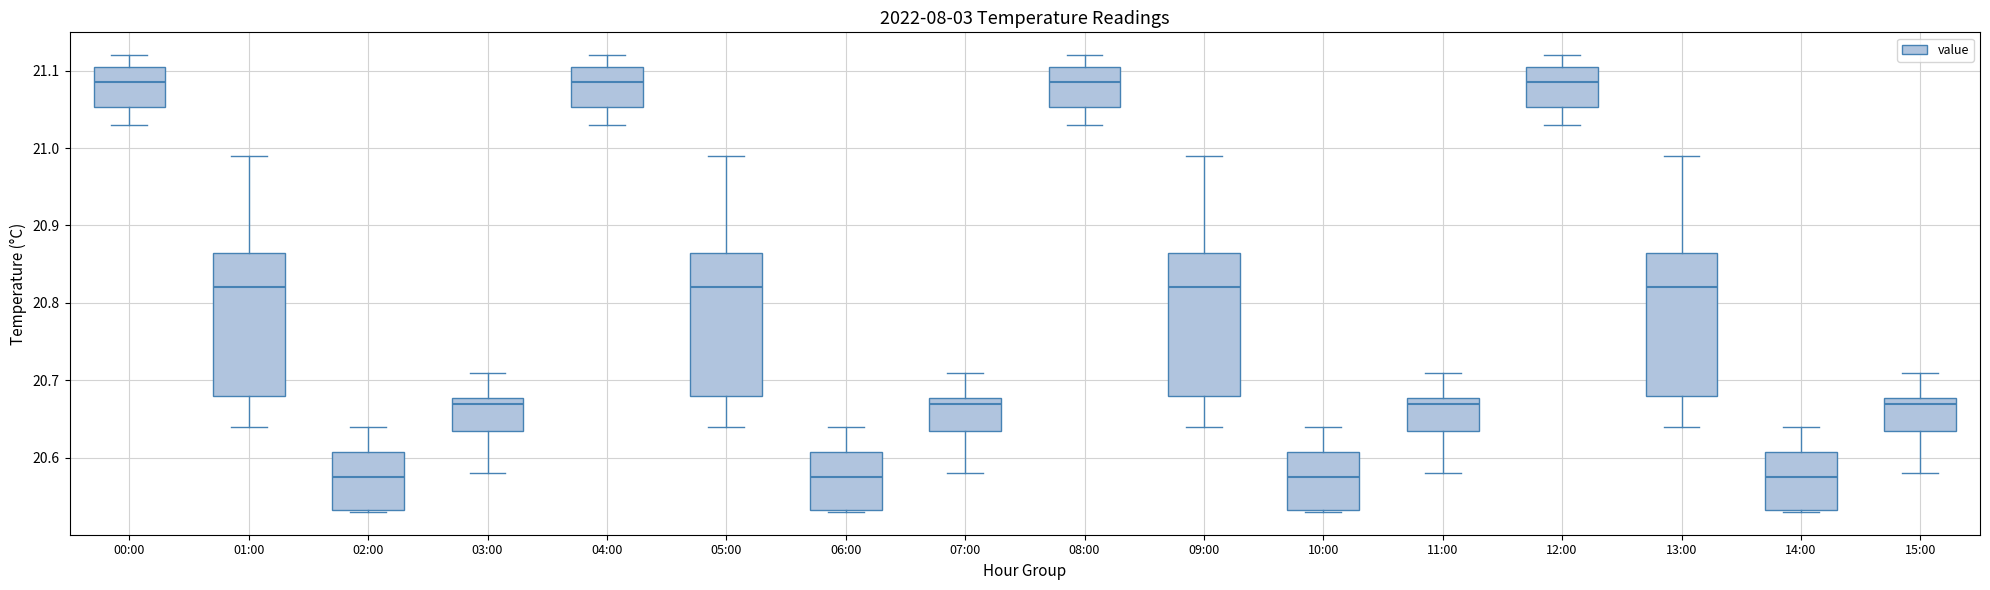

Reading left to right, transcribe this box plot: for each box, give where its median line is, the range the box spans, and where its two whiskers end, as read against the y-axis. The values are not printed on the chart, so give them approximately, as read against the axis.

00:00: median 21.09, box 21.05 to 21.11, whiskers 21.03 to 21.12
01:00: median 20.82, box 20.68 to 20.87, whiskers 20.64 to 20.99
02:00: median 20.58, box 20.53 to 20.61, whiskers 20.53 to 20.64
03:00: median 20.67, box 20.64 to 20.68, whiskers 20.58 to 20.71
04:00: median 21.09, box 21.05 to 21.11, whiskers 21.03 to 21.12
05:00: median 20.82, box 20.68 to 20.87, whiskers 20.64 to 20.99
06:00: median 20.58, box 20.53 to 20.61, whiskers 20.53 to 20.64
07:00: median 20.67, box 20.64 to 20.68, whiskers 20.58 to 20.71
08:00: median 21.09, box 21.05 to 21.11, whiskers 21.03 to 21.12
09:00: median 20.82, box 20.68 to 20.87, whiskers 20.64 to 20.99
10:00: median 20.58, box 20.53 to 20.61, whiskers 20.53 to 20.64
11:00: median 20.67, box 20.64 to 20.68, whiskers 20.58 to 20.71
12:00: median 21.09, box 21.05 to 21.11, whiskers 21.03 to 21.12
13:00: median 20.82, box 20.68 to 20.87, whiskers 20.64 to 20.99
14:00: median 20.58, box 20.53 to 20.61, whiskers 20.53 to 20.64
15:00: median 20.67, box 20.64 to 20.68, whiskers 20.58 to 20.71